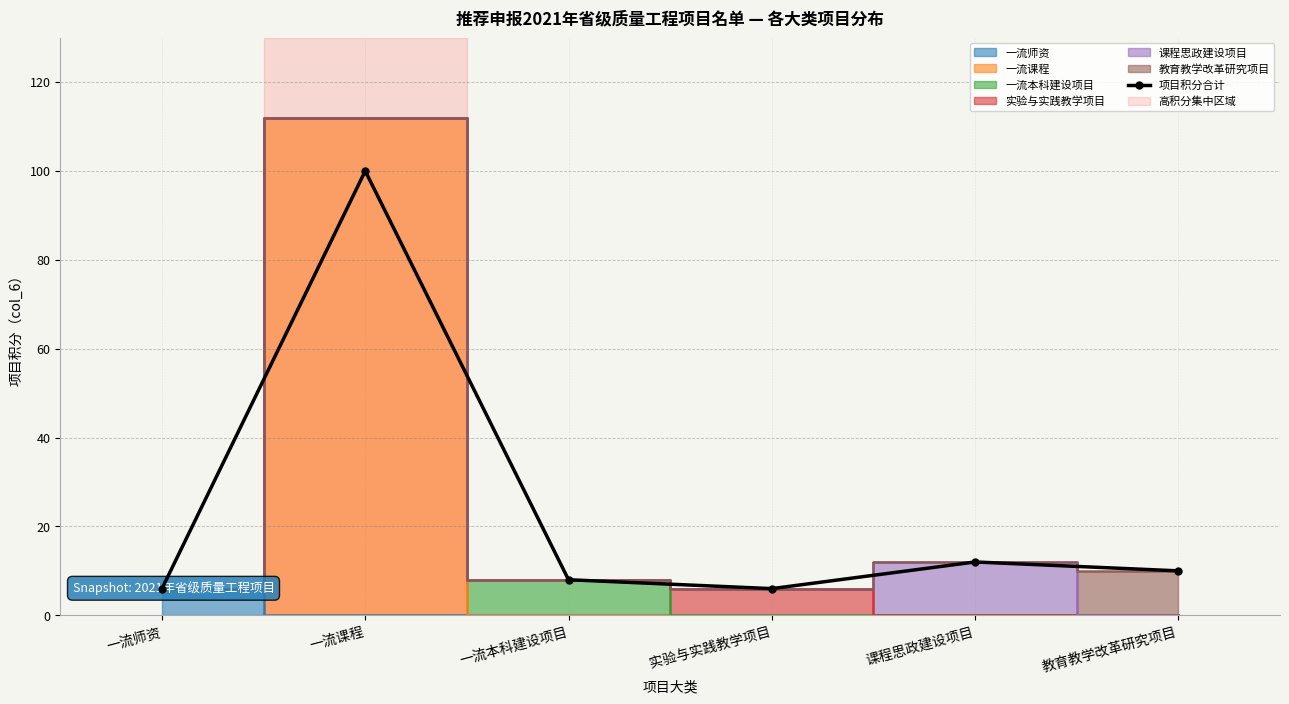

Count the number of values greater than 10.

2